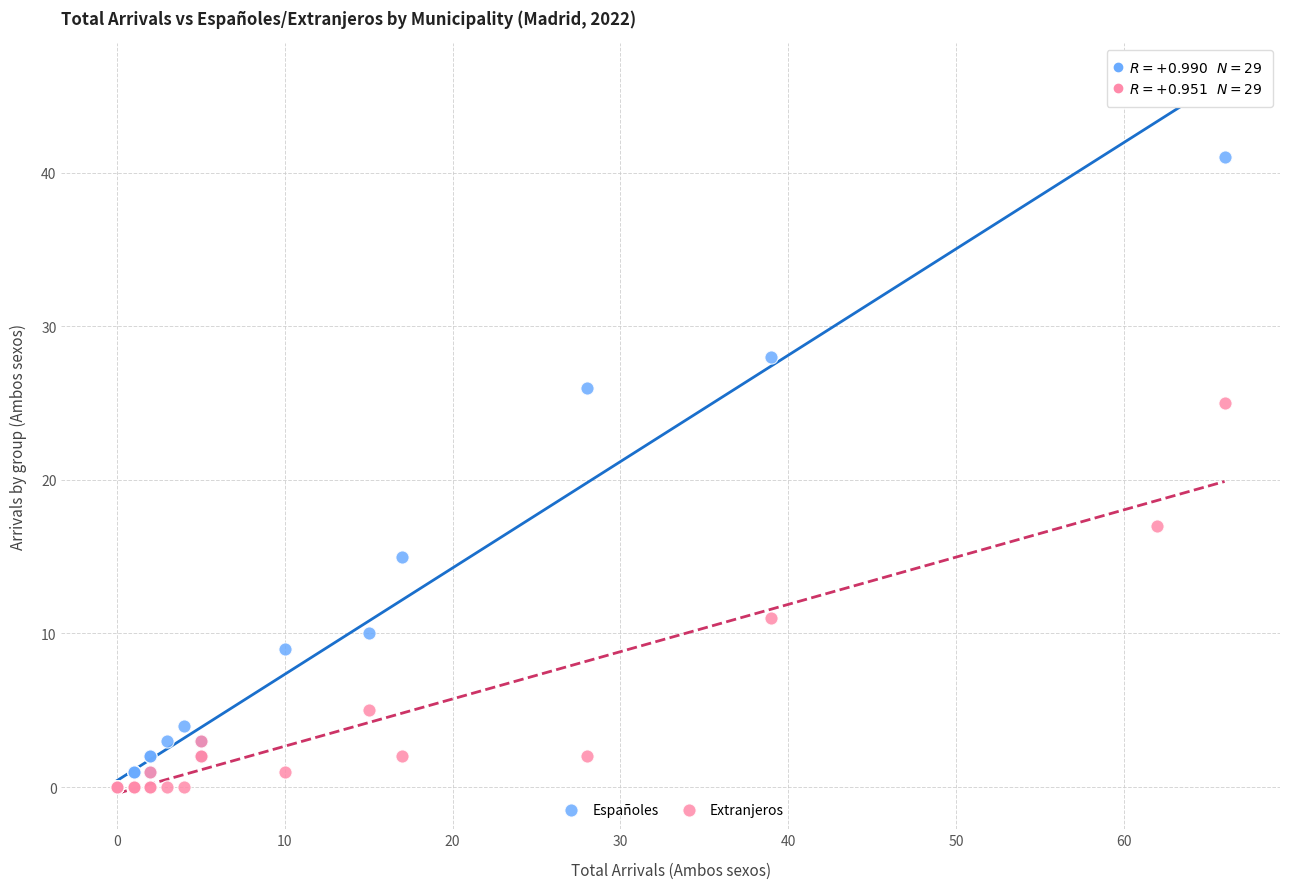

Which series has the widest spread of Y values?

Españoles